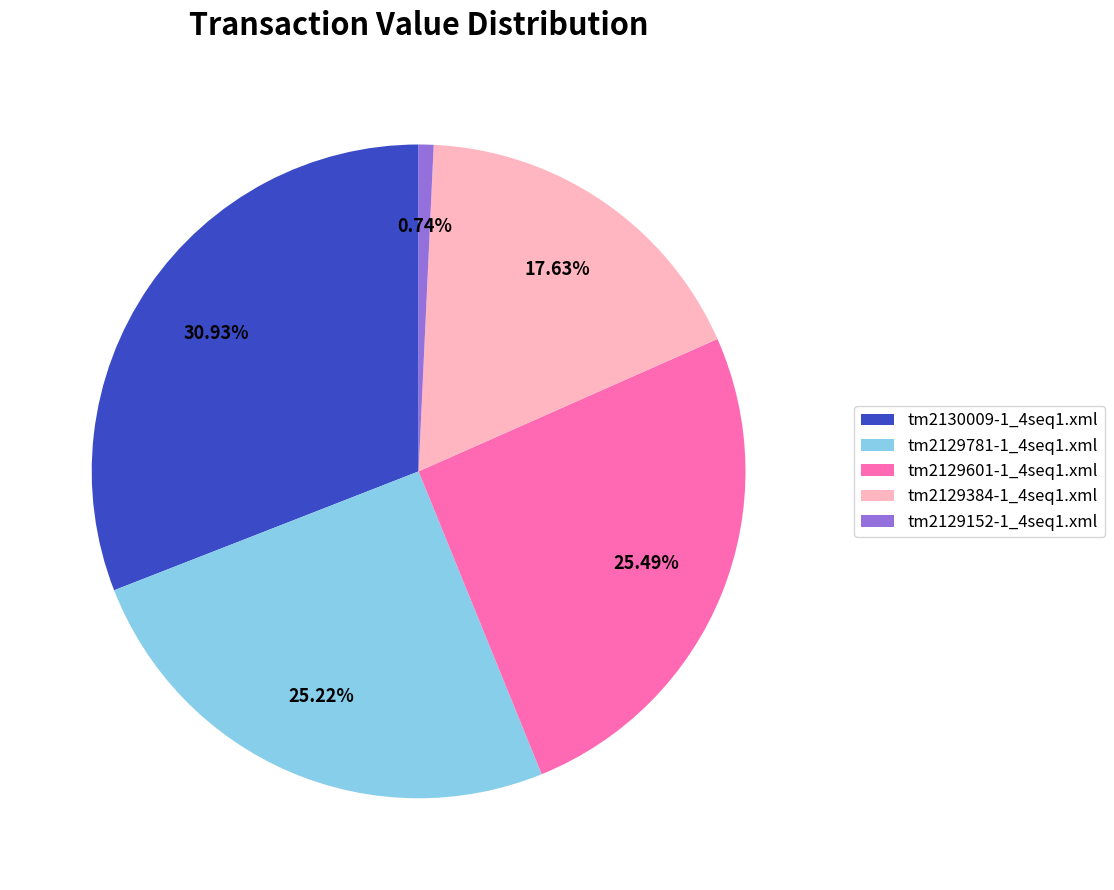

What is the smallest slice in the pie chart?

tm2129152-1_4seq1.xml